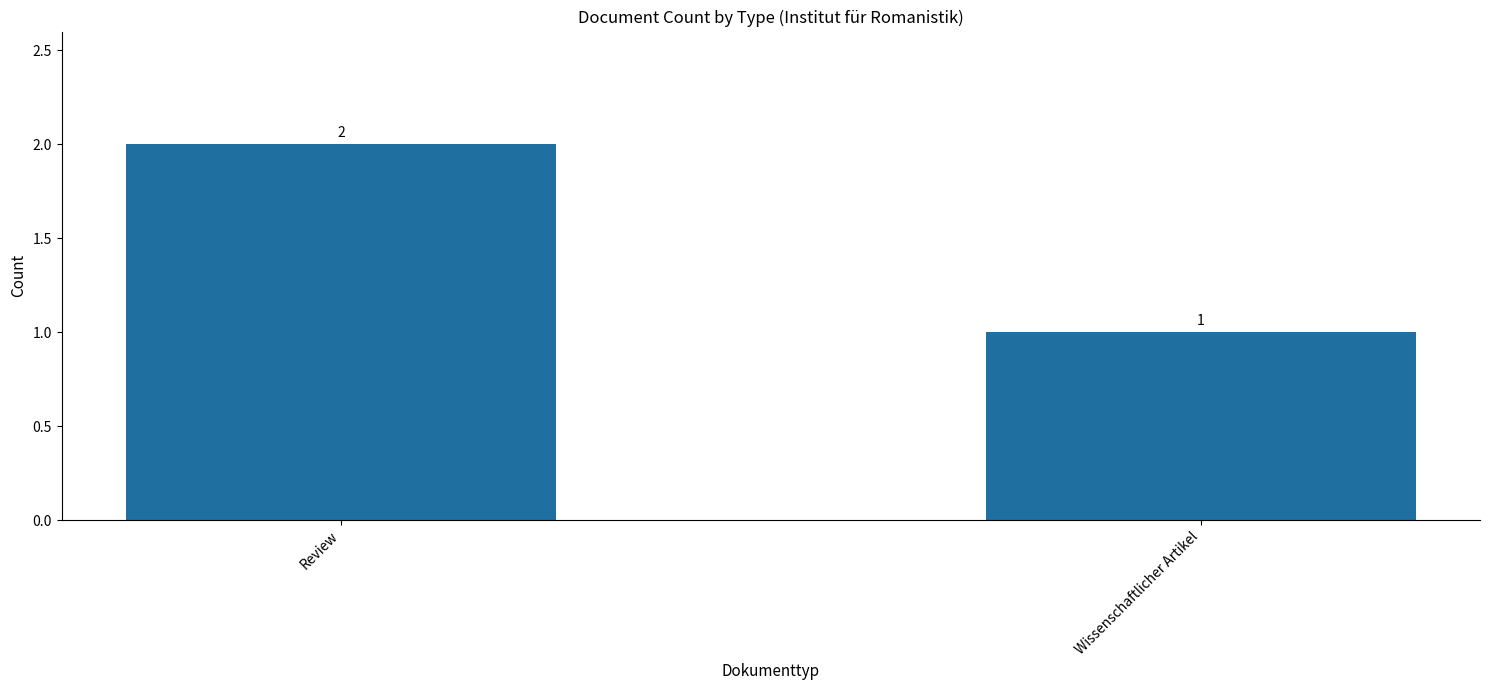

List the labels in order of value, largest first.

Review, Wissenschaftlicher Artikel